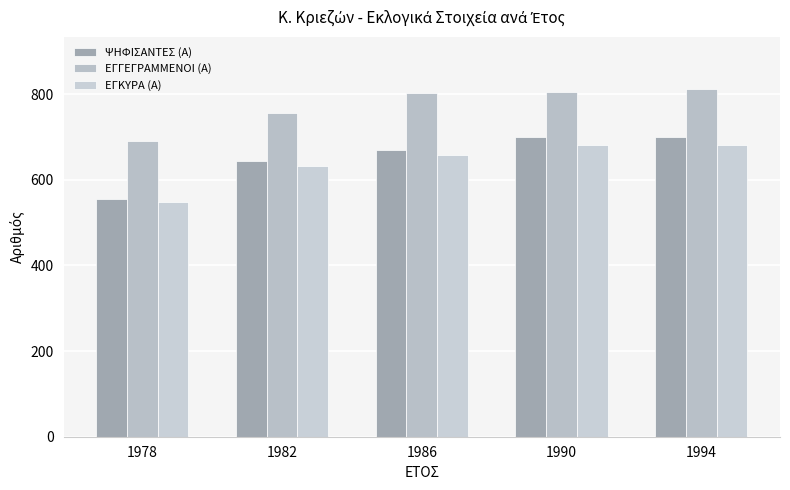

At how many categories does at least one series exceed 560?

5